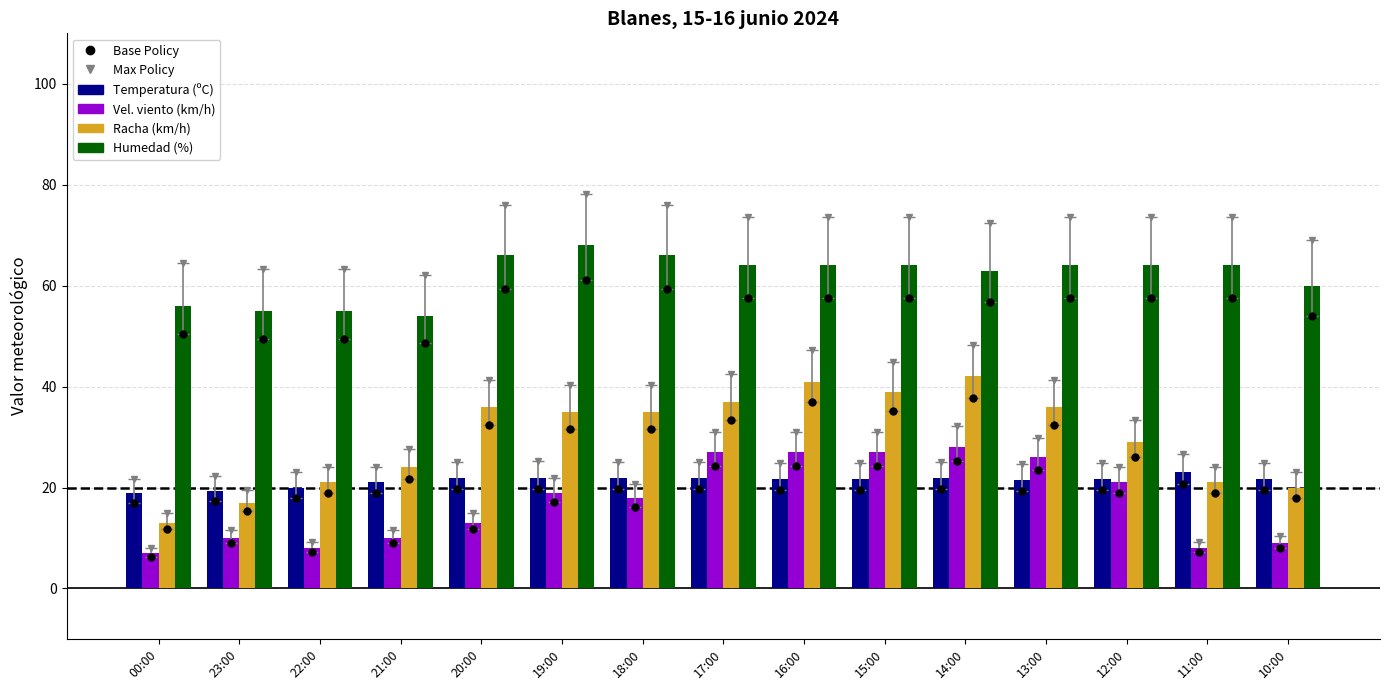

What is the total value across all series at 20:00?

181.5